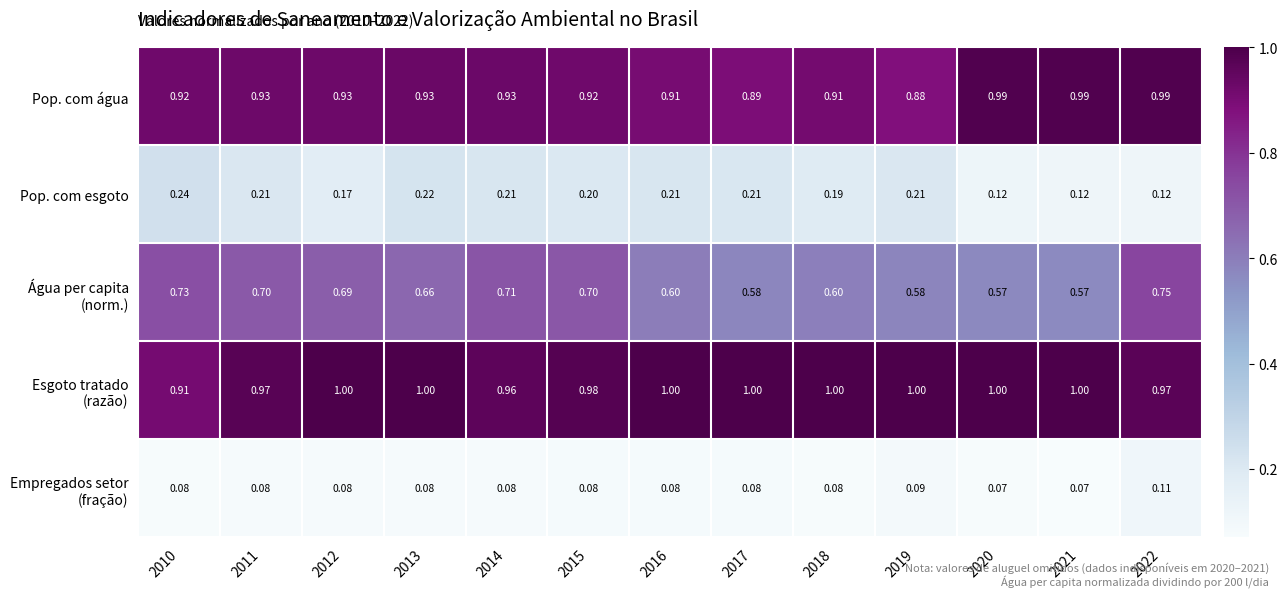

How many series are shown in this chart?

5